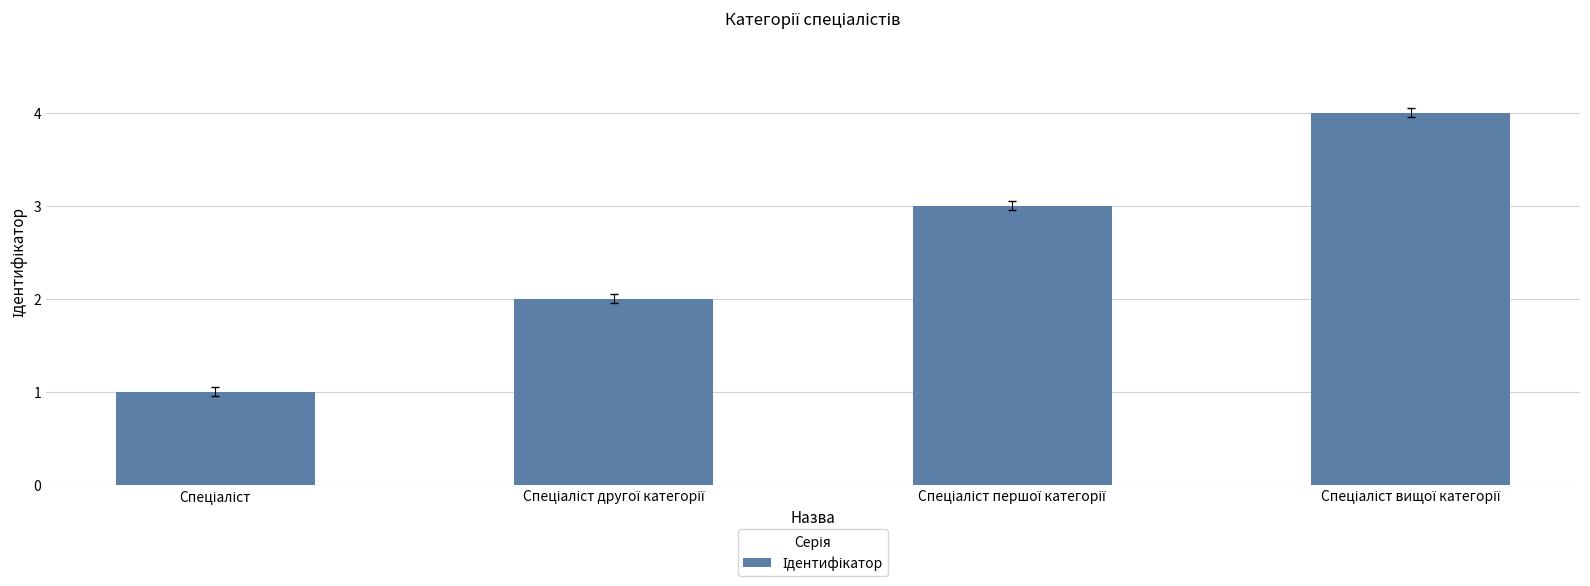

What is the maximum value shown in the chart?

4